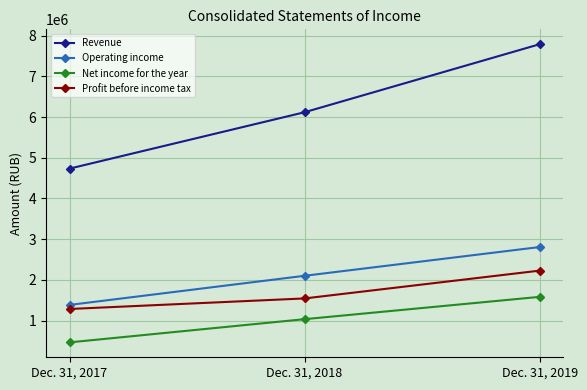

What is the total value across all series at Dec. 31, 2018?

10791847